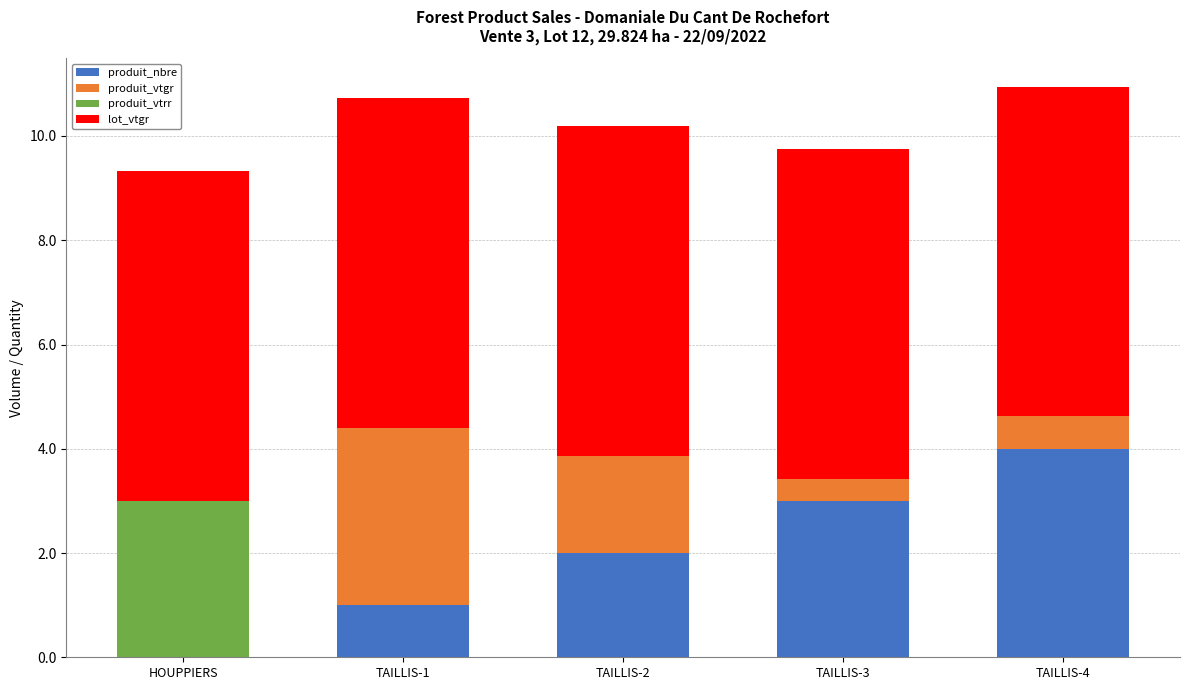

The produit_nbre series shows 0.0 at HOUPPIERS. True or false?

True